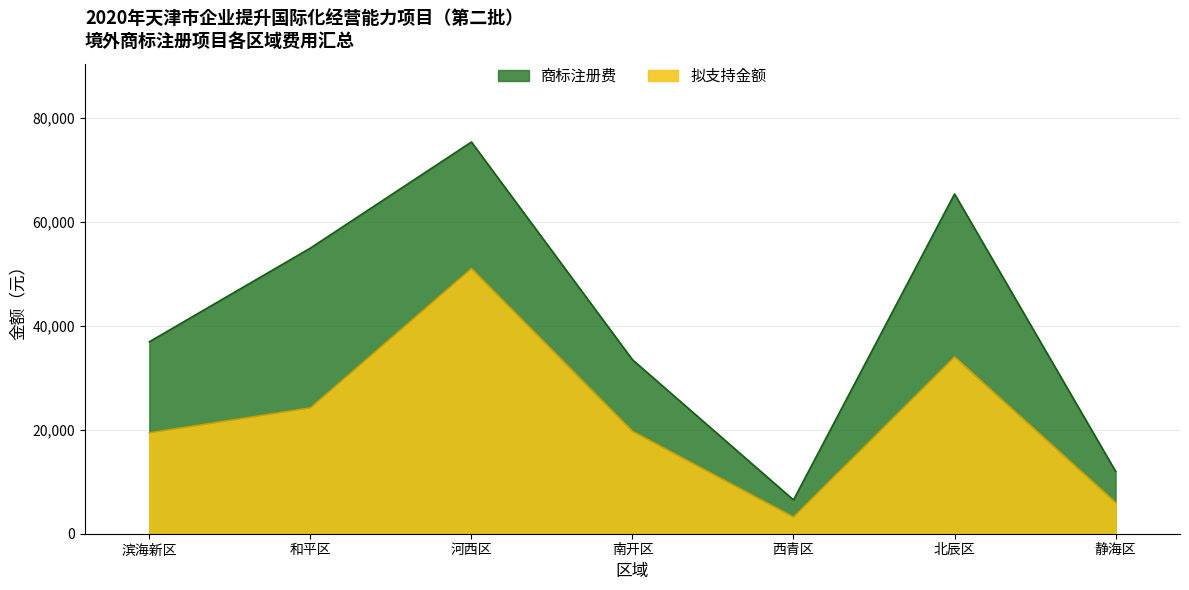

Where does the 拟支持金额 series first go above 19700?

和平区